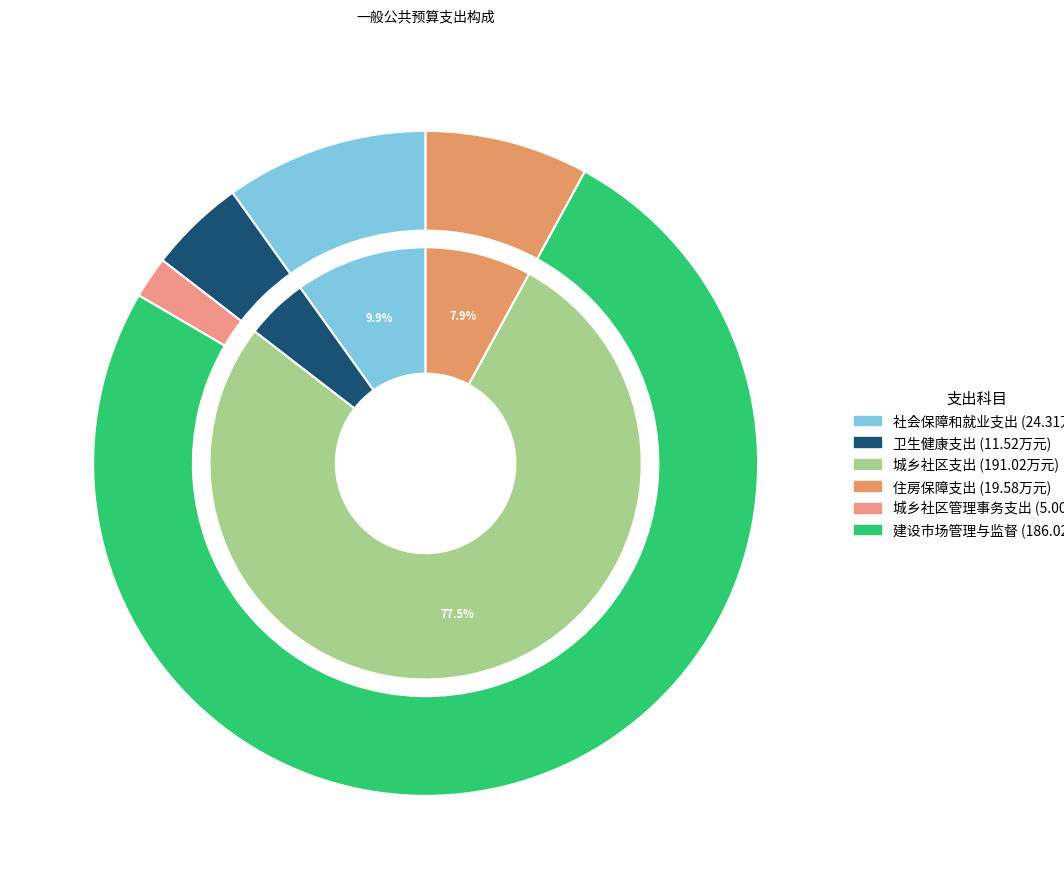

What is the change in value from 社会保障和就业支出 to 住房保障支出?

-4.7